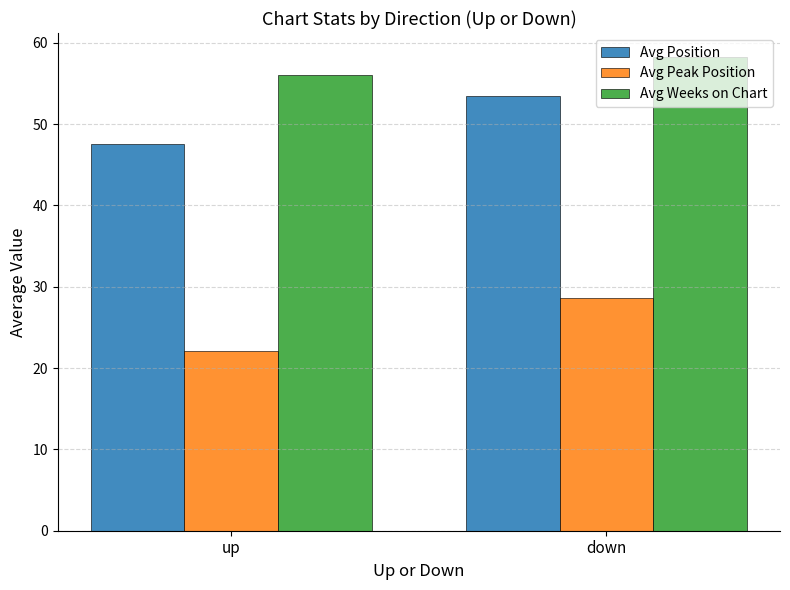

What is the smallest value displayed?

22.0